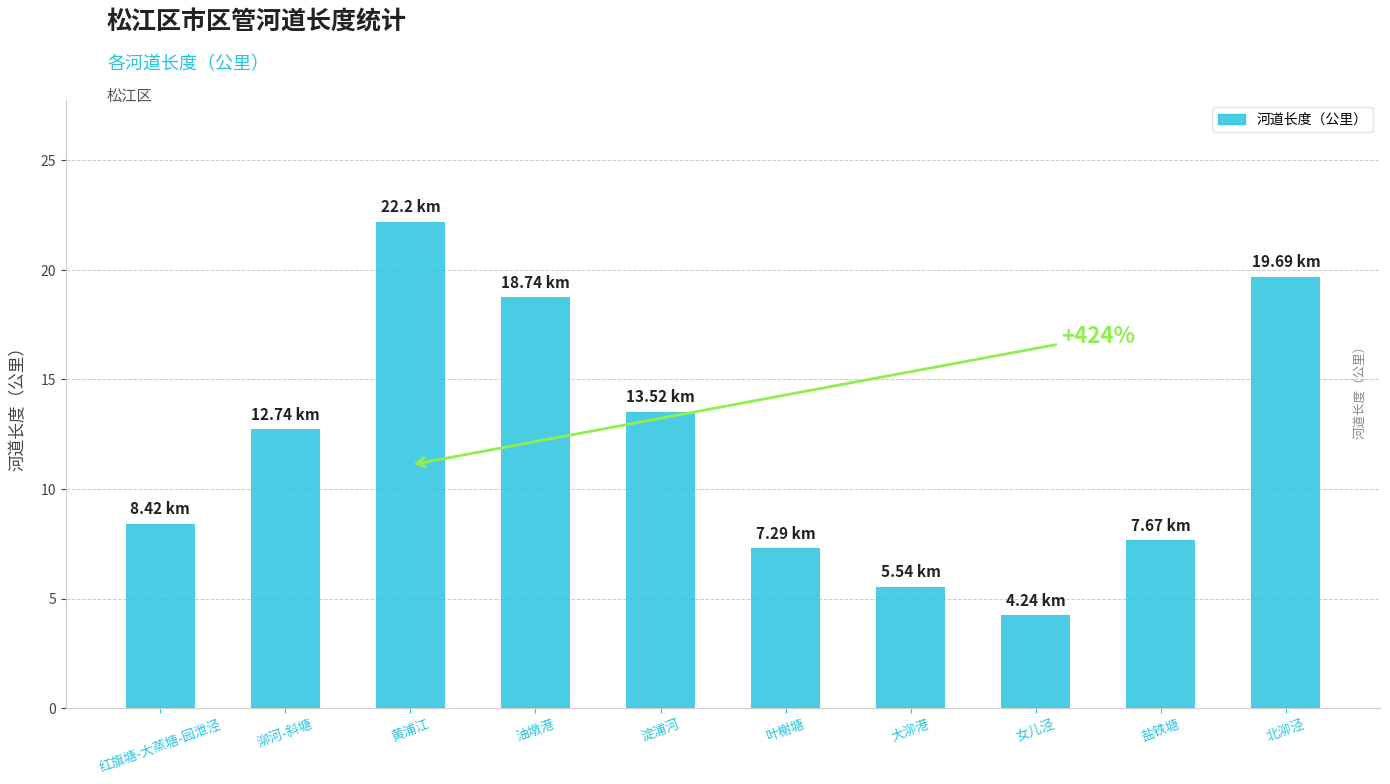

Which category has the lowest value across all series?

女儿泾